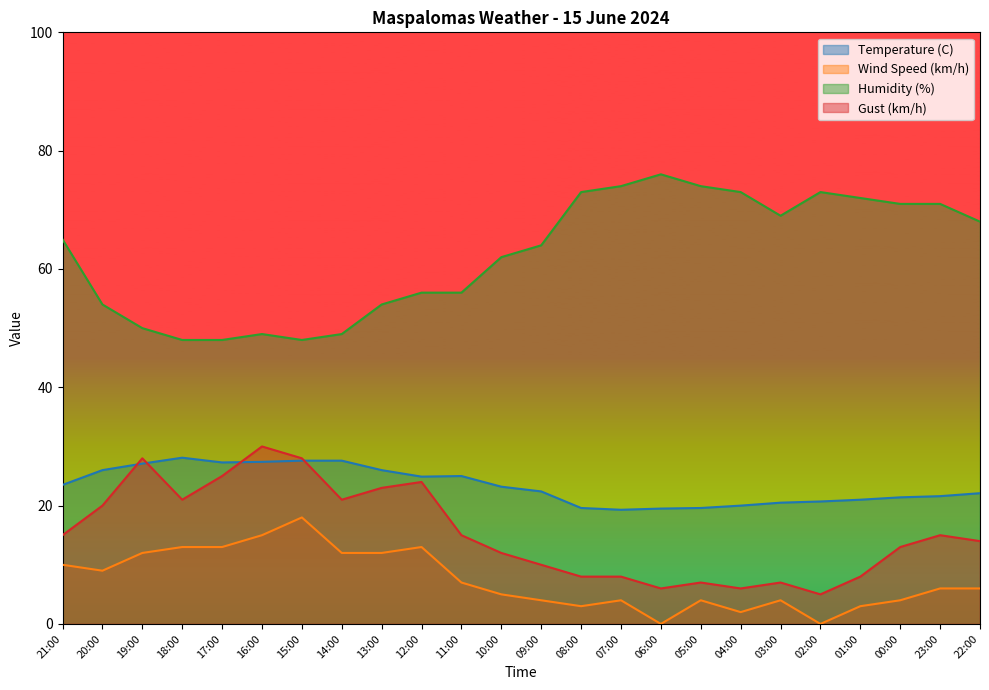

What is the difference between the maximum and minimum values in the Temperature (C) series?

8.8